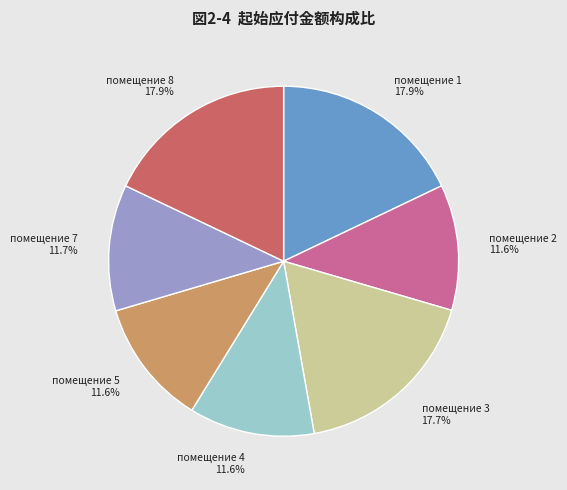

To the nearest percent, what is the average slice percentage?

14%